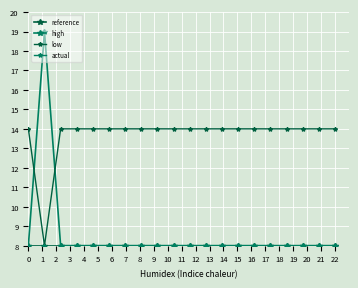

Does the chart have visible grid lines?

Yes